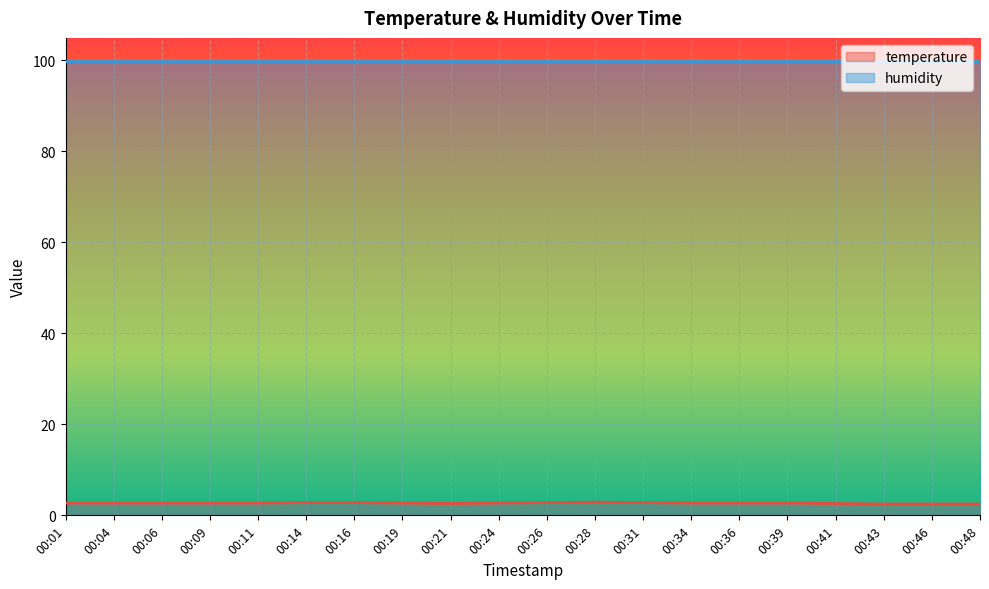

What is the ratio of the value at 00:43 to the value at 00:26?

0.9